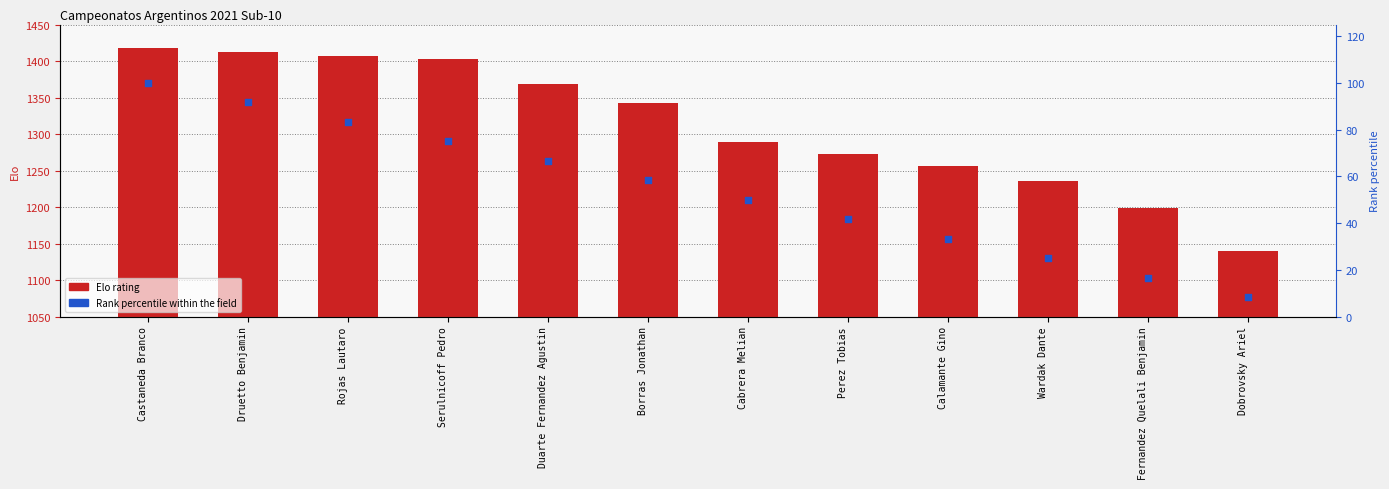

Which series contains the highest Y value?

Elo